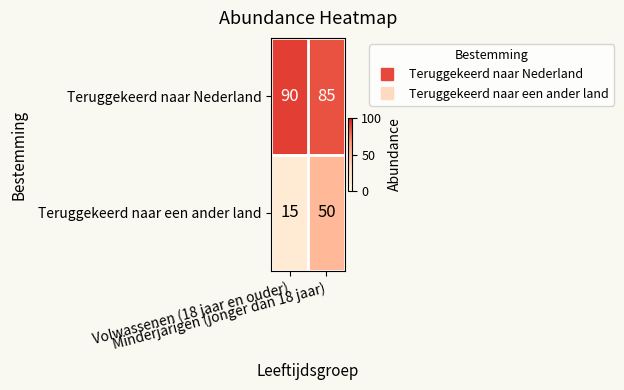

At which category is the sum across all series the highest?

Minderjarigen (jonger dan 18 jaar)